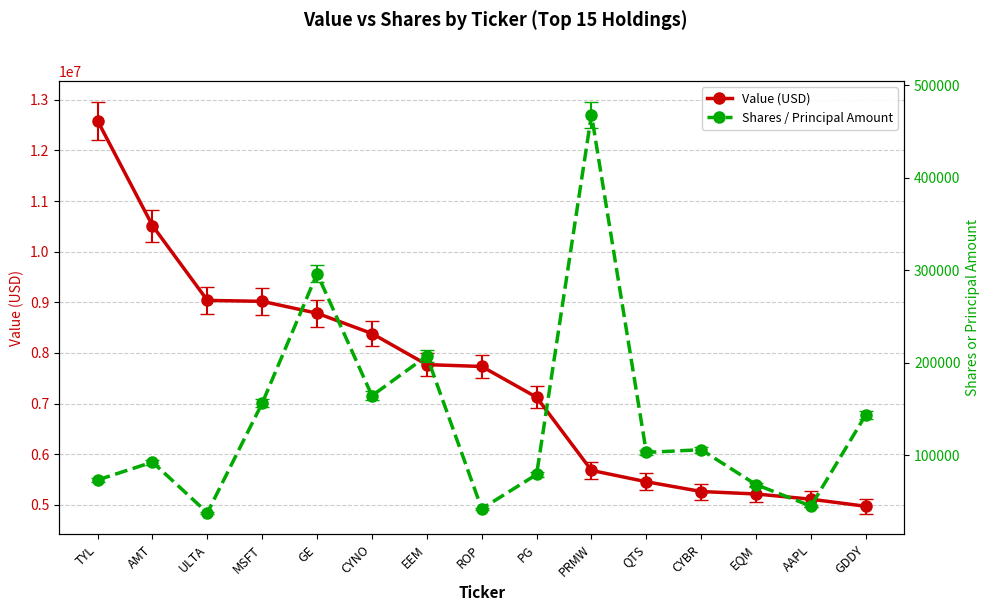

True or false: Value (USD) and Shares / Principal Amount intersect in this chart.

False